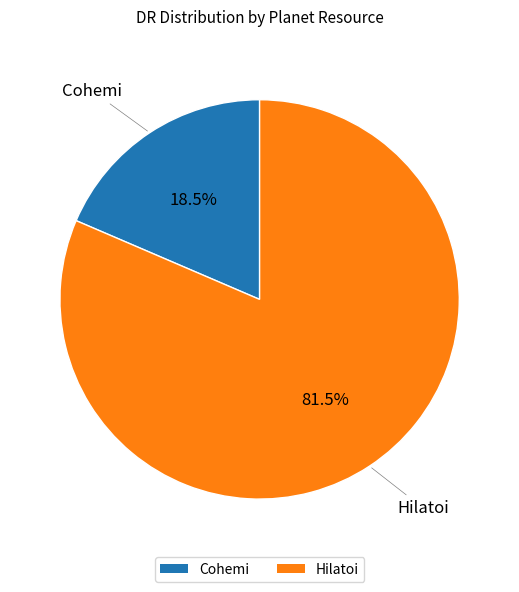

How many segments does this pie chart have?

2